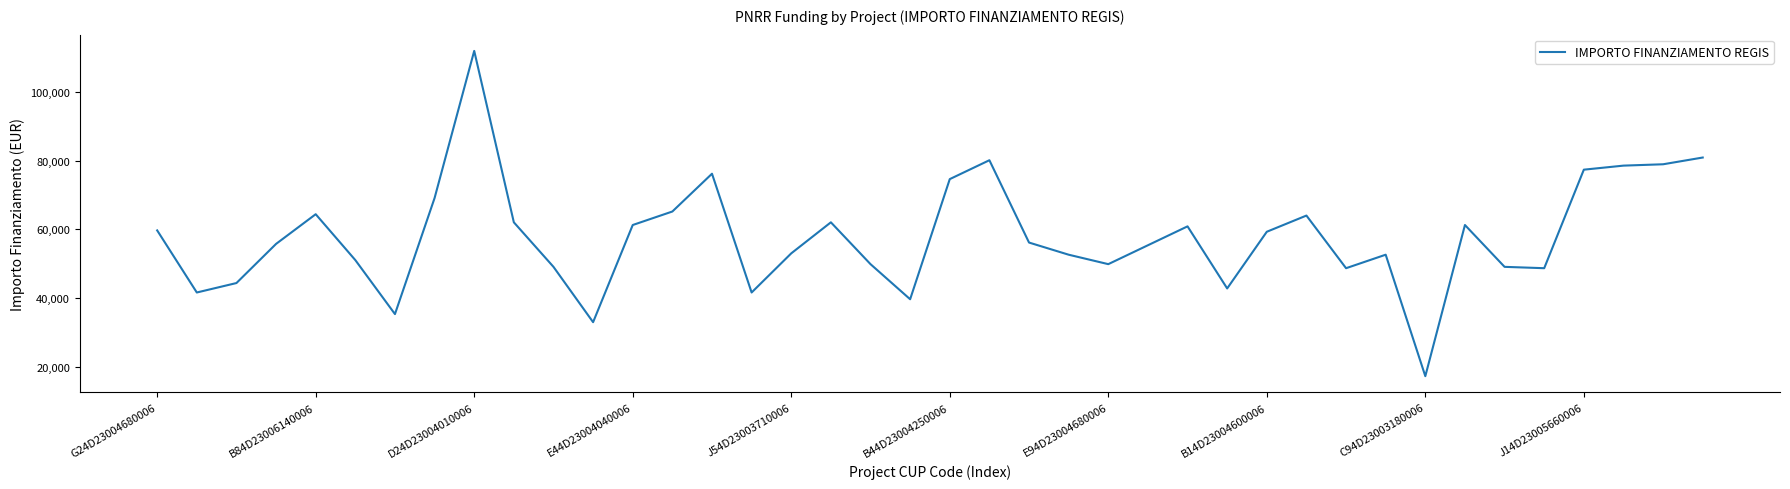

What is the difference between the maximum and minimum values?

94665.7